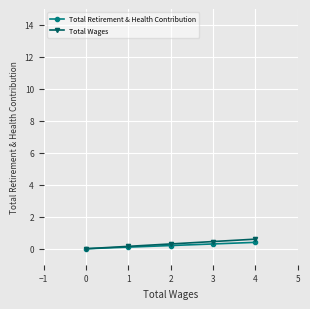

The Total Retirement & Health Contribution series shows 0.1 at 2. True or false?

False